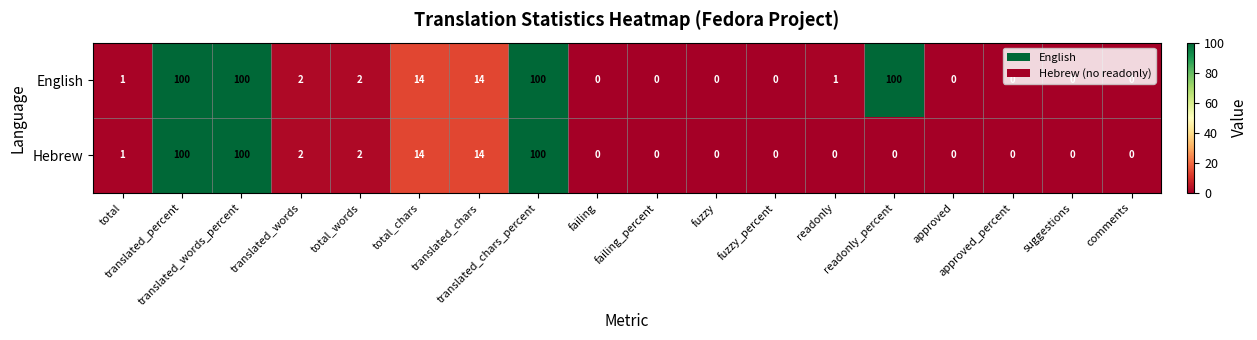

What is the difference between the maximum and second lowest values in the English series?

100